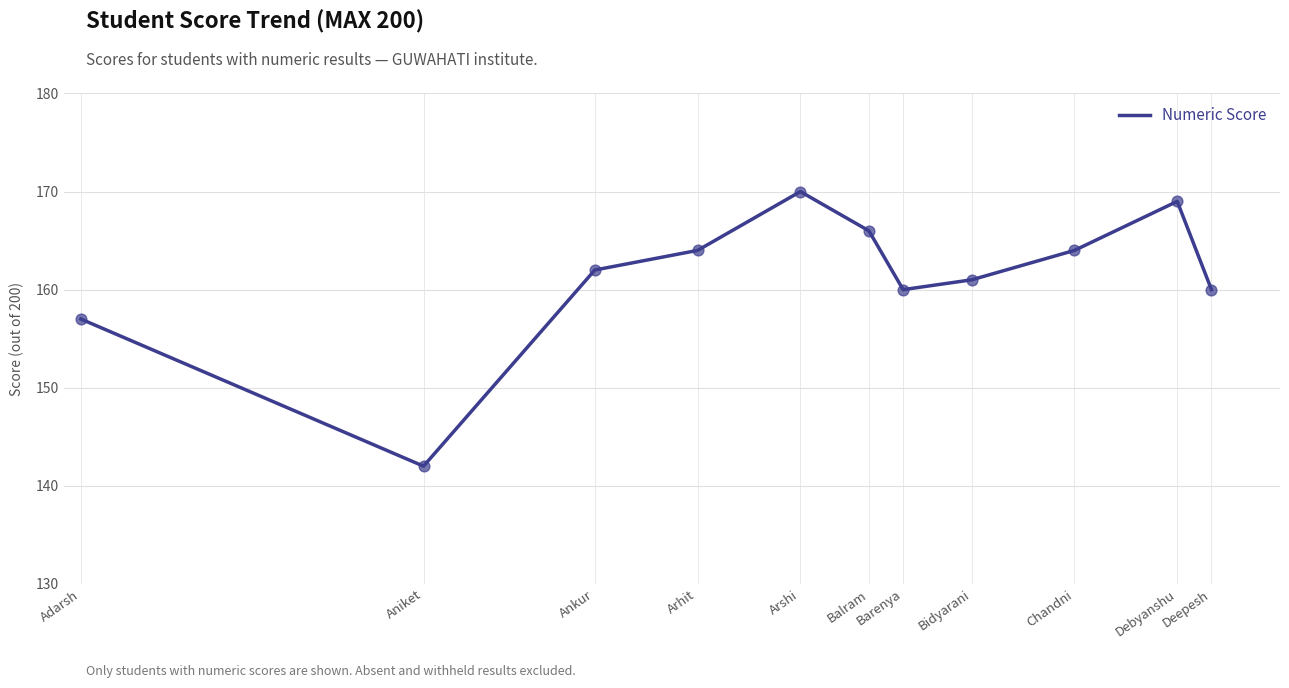

What is the change in value from Aniket to Debyanshu?

+27